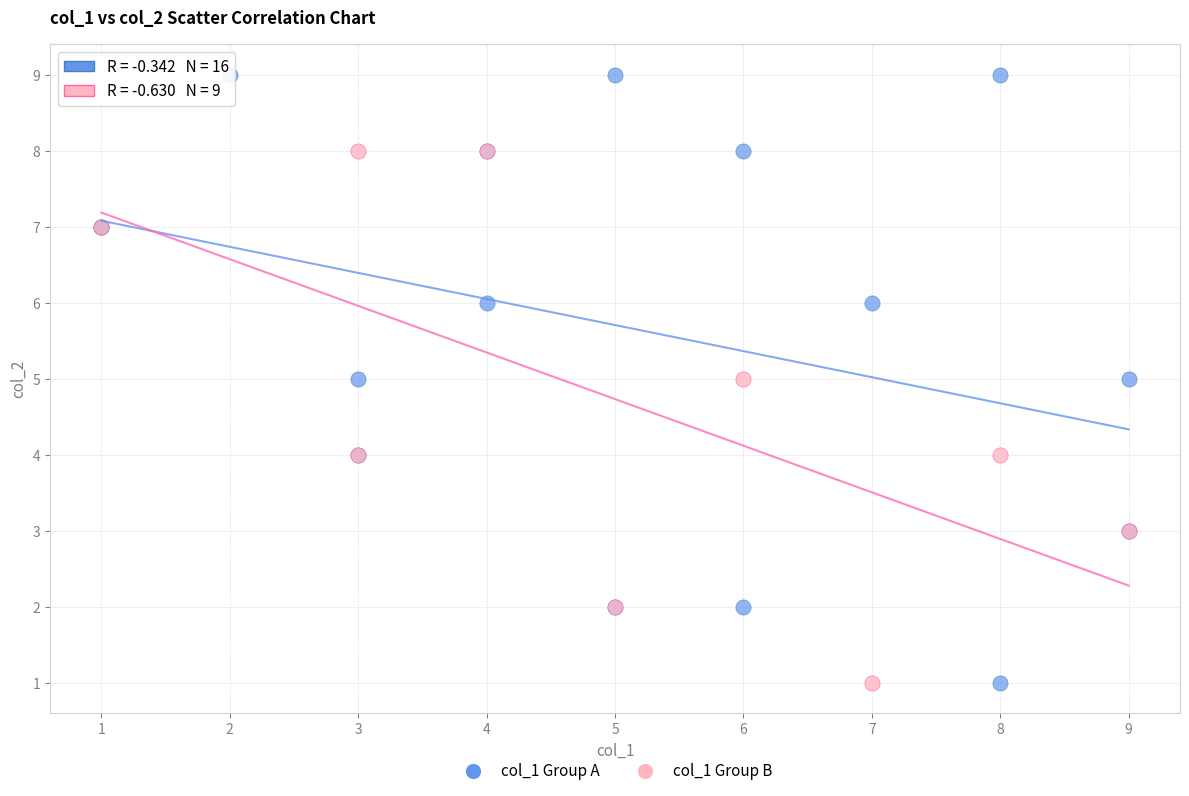

Which series reaches the maximum Y coordinate?

col_1 Group A